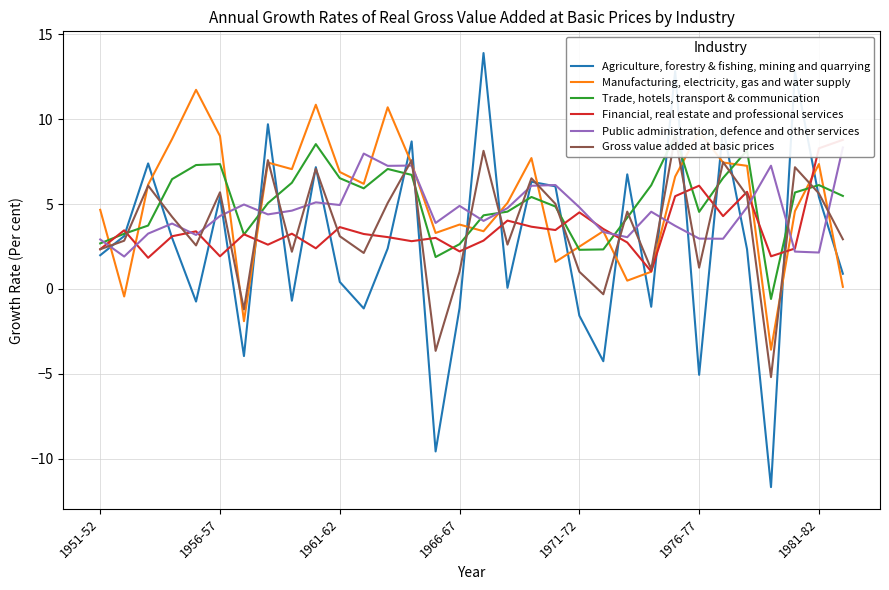

How many data points in Agriculture, forestry & fishing, mining and quarrying are less than 2?

15